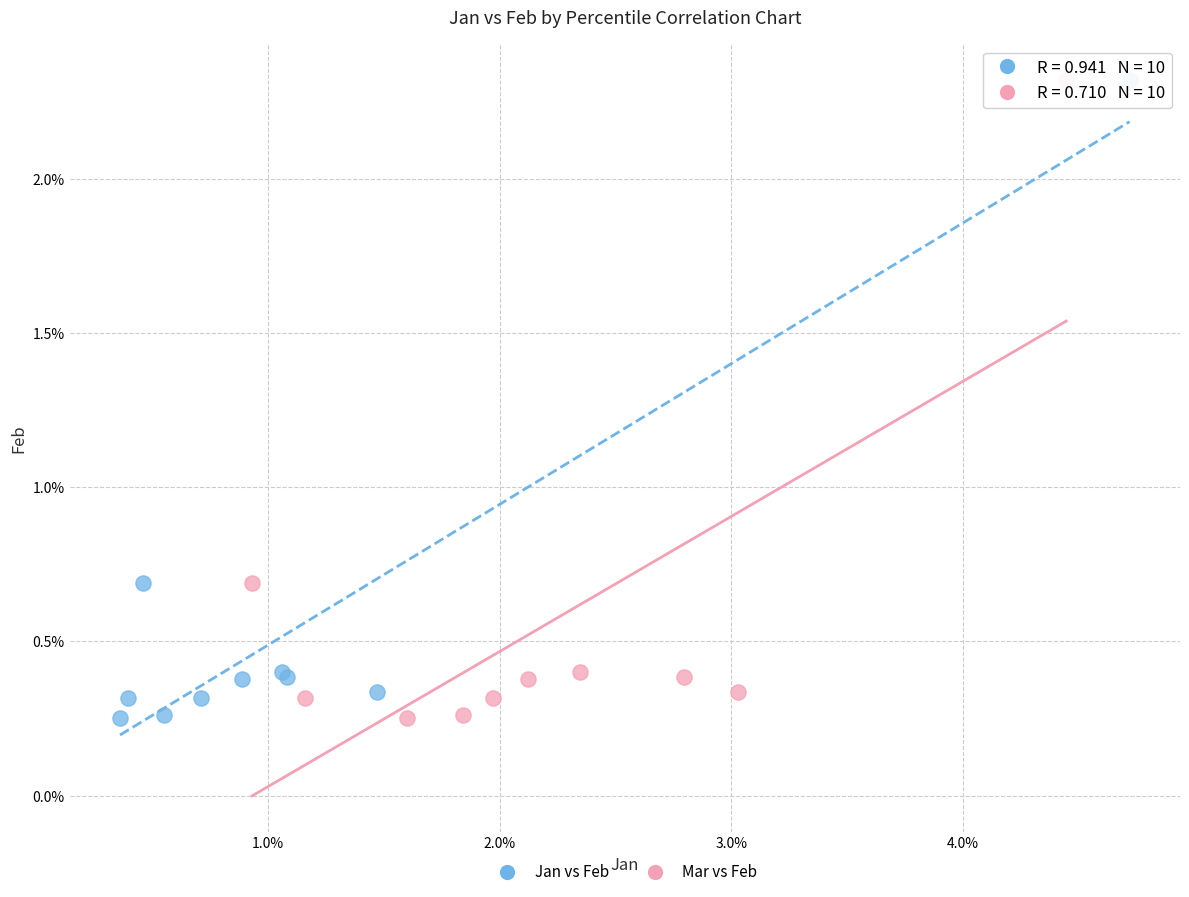

What are all the series names shown in the legend?

Jan vs Feb, Mar vs Feb